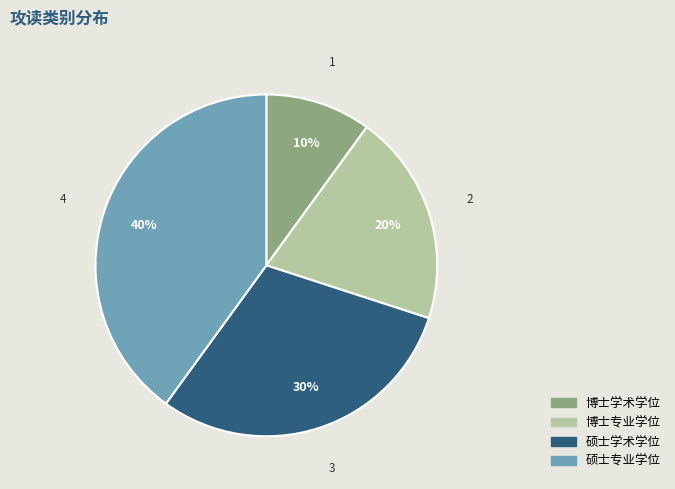

To the nearest percent, what is the difference between the 博士专业学位 and 硕士学术学位 slice percentages?

10%